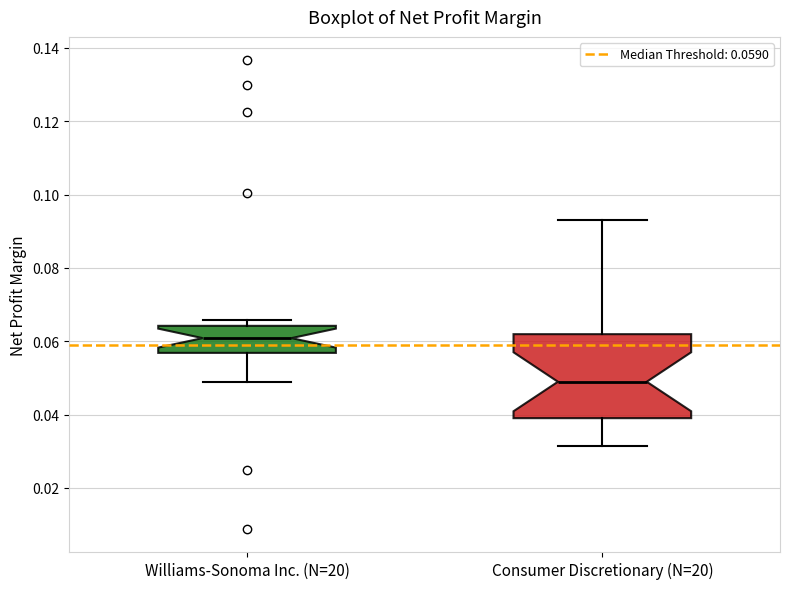

Reading left to right, read every box against the y-axis: the position of its median line, the range the box covers, and the ends of its whiskers. The values are not printed on the chart, so give them approximately, as read against the axis.

Williams-Sonoma Inc. (N=20): median 0.060, box 0.056 to 0.064, whiskers 0.050 to 0.066
Consumer Discretionary (N=20): median 0.048, box 0.040 to 0.062, whiskers 0.032 to 0.094